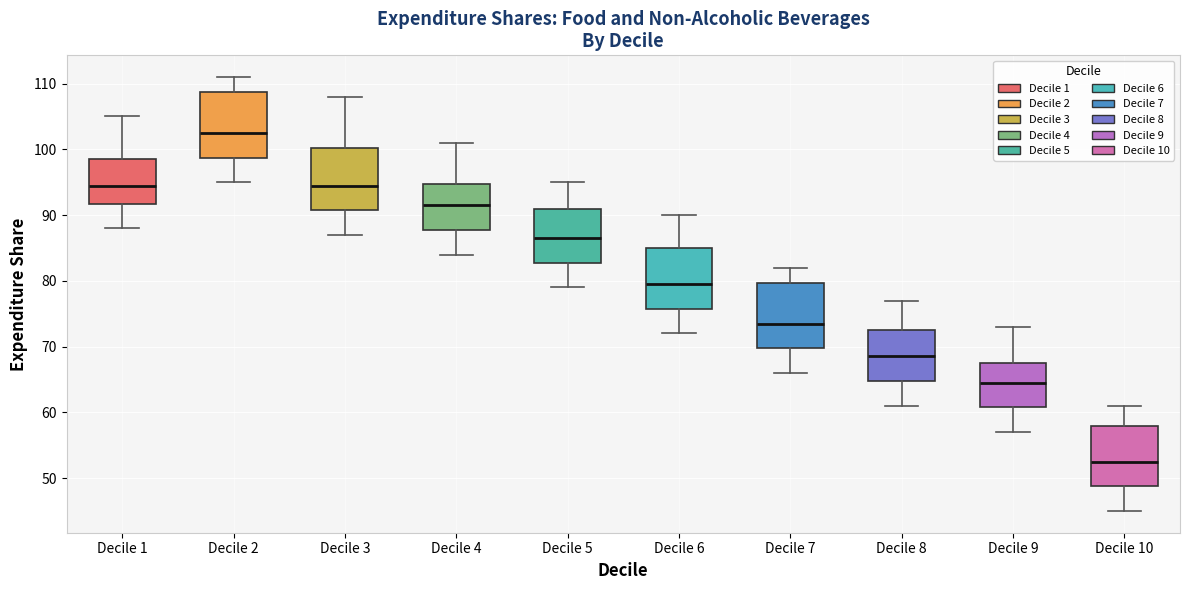

Reading left to right, read every box against the y-axis: the position of its median line, the range the box covers, and the ends of its whiskers. The values are not printed on the chart, so give them approximately, as read against the axis.

Decile 1: median 95, box 92 to 99, whiskers 88 to 105
Decile 2: median 103, box 99 to 109, whiskers 95 to 111
Decile 3: median 95, box 91 to 100, whiskers 87 to 108
Decile 4: median 92, box 88 to 95, whiskers 84 to 101
Decile 5: median 87, box 83 to 91, whiskers 79 to 95
Decile 6: median 80, box 76 to 85, whiskers 72 to 90
Decile 7: median 74, box 70 to 80, whiskers 66 to 82
Decile 8: median 69, box 65 to 73, whiskers 61 to 77
Decile 9: median 65, box 61 to 68, whiskers 57 to 73
Decile 10: median 53, box 49 to 58, whiskers 45 to 61